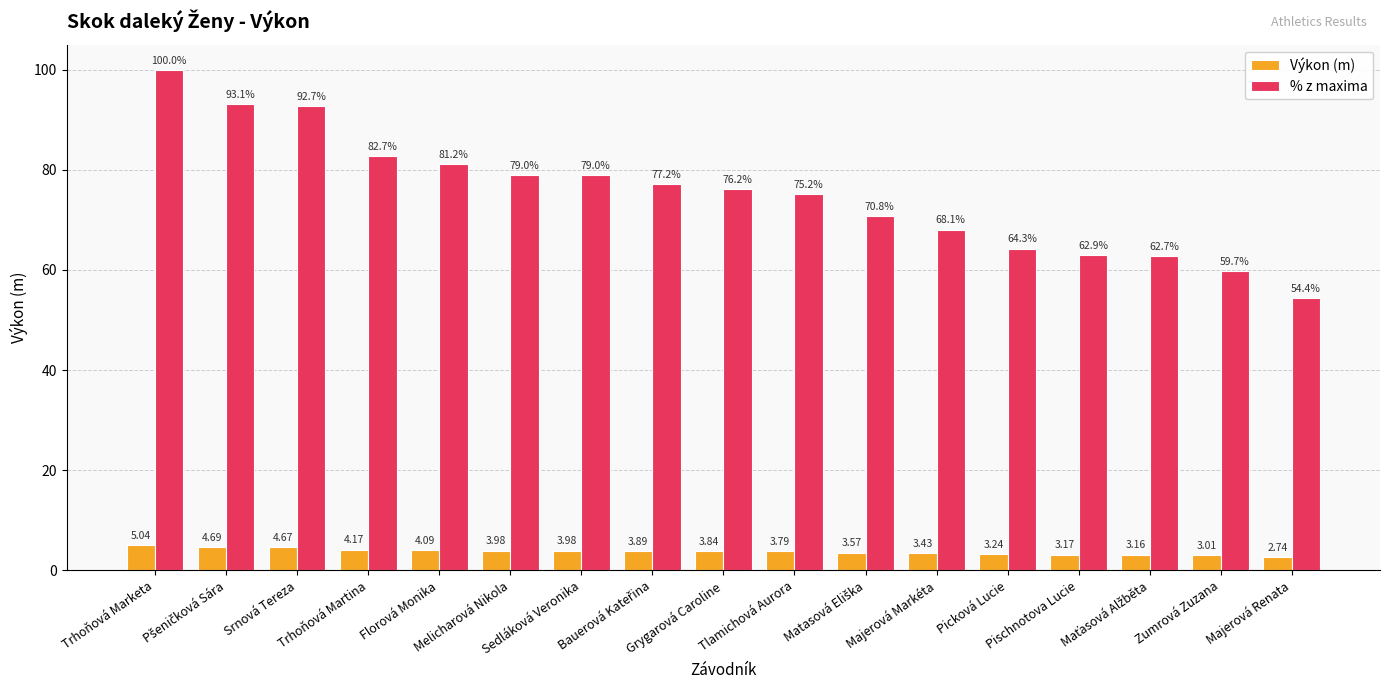

What is the difference between the maximum and second lowest values in the Výkon (m) series?

2.0